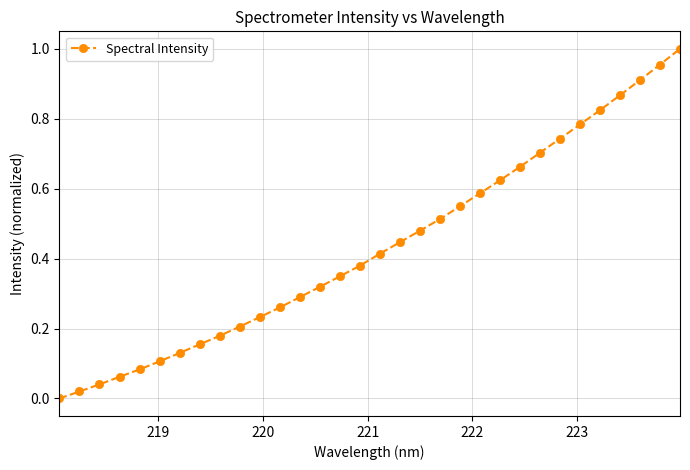

True or false: there are more than 2 points higher than both neighbors.

False